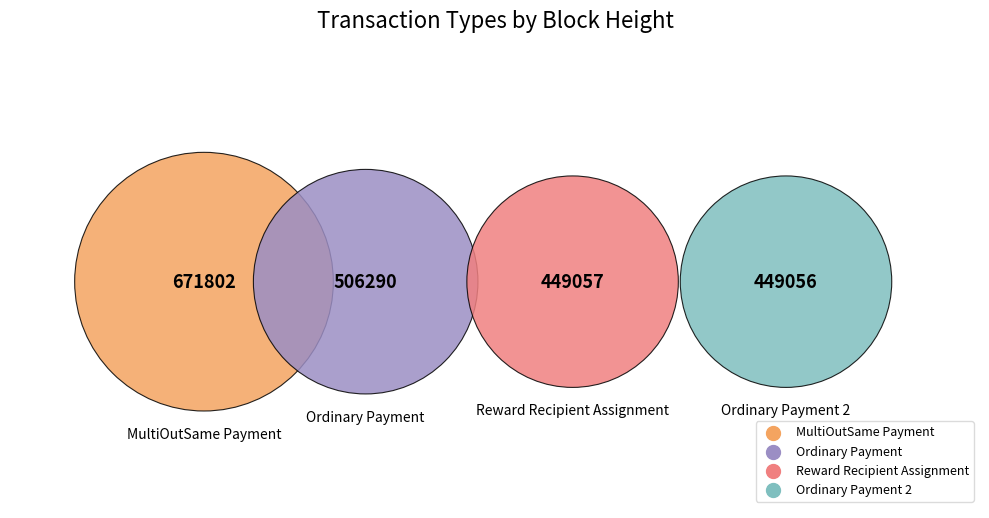

Count the number of slices in the pie.

4